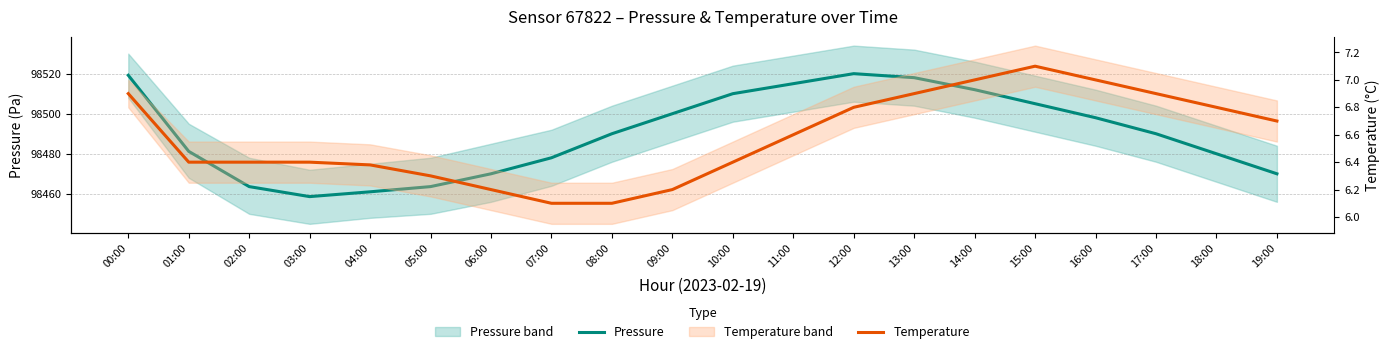

Reading left to right, list all the values displayed in this chart.

Pressure: 00:00=98519.2	01:00=98481.2	02:00=98463.6	03:00=98458.6	04:00=98461.0	05:00=98463.6	06:00=98470.0	07:00=98478.0	08:00=98490.0	09:00=98500.0	10:00=98510.0	11:00=98515.0	12:00=98520.0	13:00=98518.0	14:00=98512.0	15:00=98505.0	16:00=98498.0	17:00=98490.0	18:00=98480.0	19:00=98470.0
Temperature: 00:00=6.9	01:00=6.4	02:00=6.4	03:00=6.4	04:00=6.4	05:00=6.3	06:00=6.2	07:00=6.1	08:00=6.1	09:00=6.2	10:00=6.4	11:00=6.6	12:00=6.8	13:00=6.9	14:00=7.0	15:00=7.1	16:00=7.0	17:00=6.9	18:00=6.8	19:00=6.7